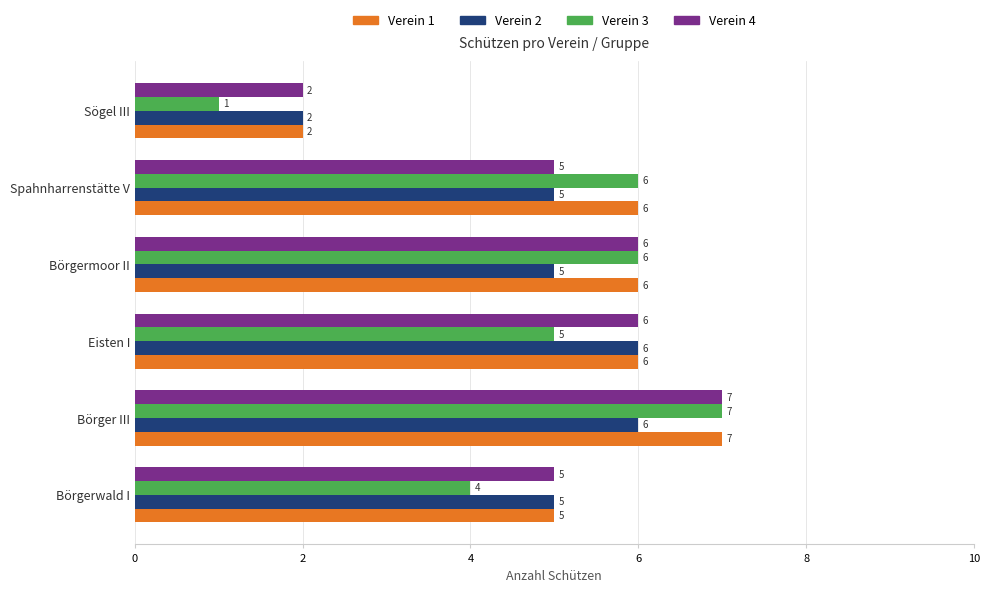

At which category is the sum across all series the highest?

Börger III